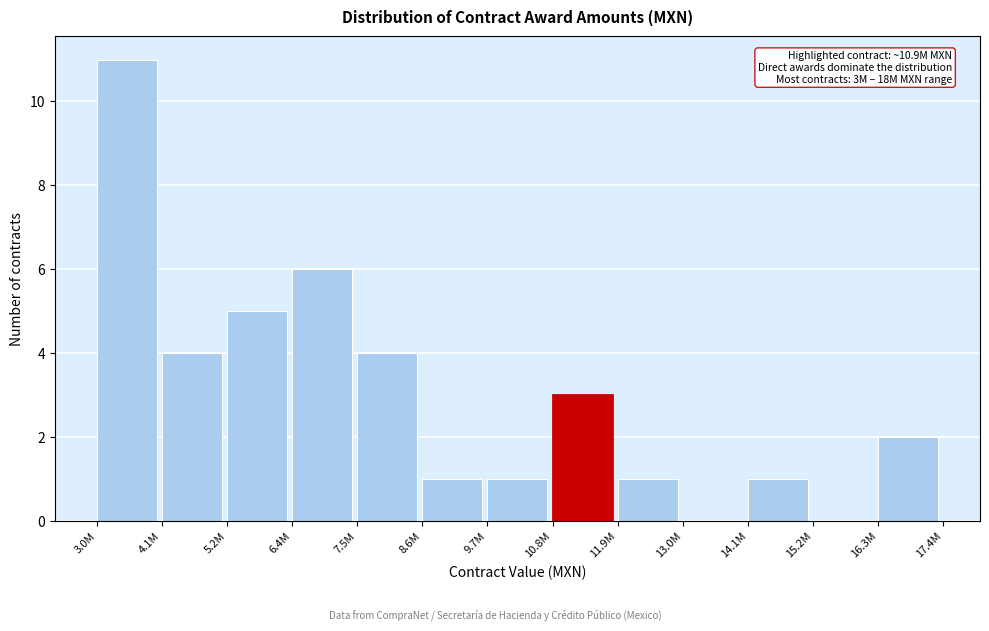

Reading right to left, what are all the values shown in this chart?

16.3M=2	15.2M=0	14.1M=1	13.0M=0	11.9M=1	10.8M=3	9.7M=1	8.6M=1	7.5M=4	6.4M=6	5.2M=5	4.1M=4	3.0M=11